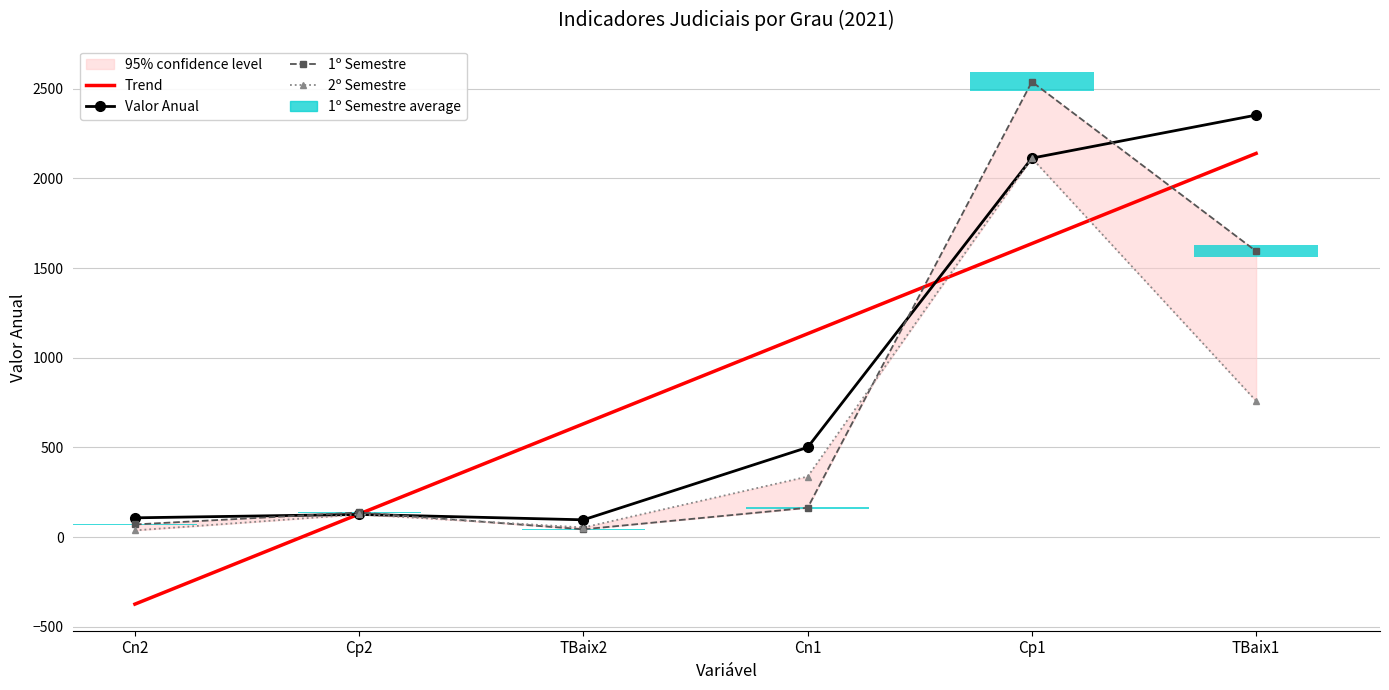

What position from the left is TBaix2?

3